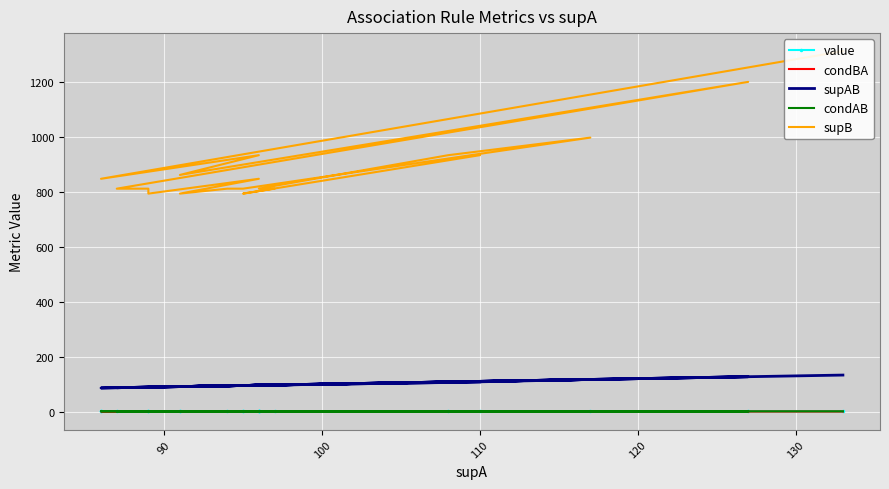

Is the value of condAB at 120 greater than the value of condBA at 8?

Yes